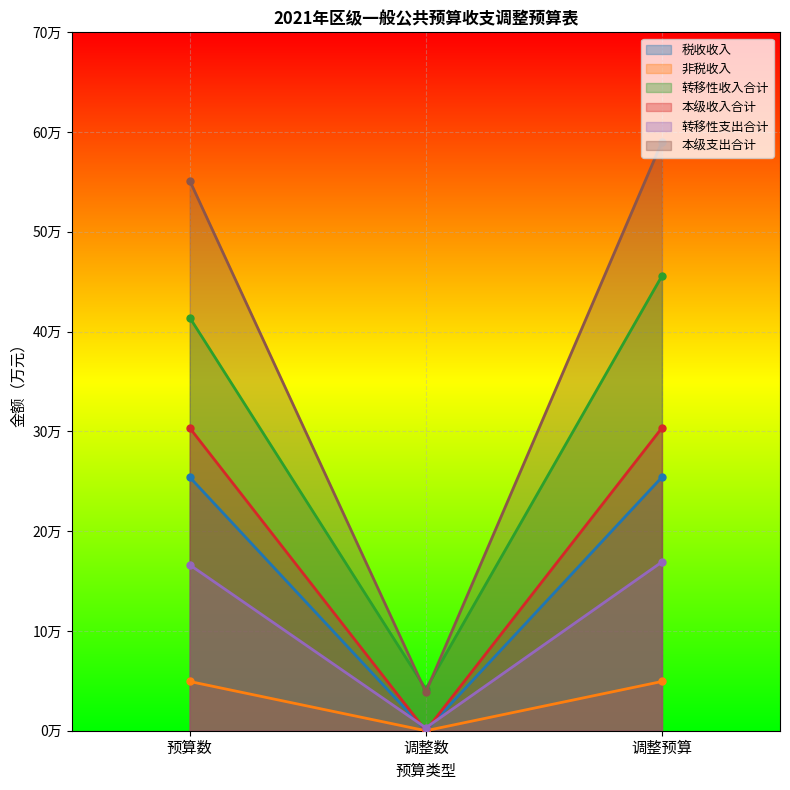

Where is 转移性收入合计 nearest to the value 248764?

预算数